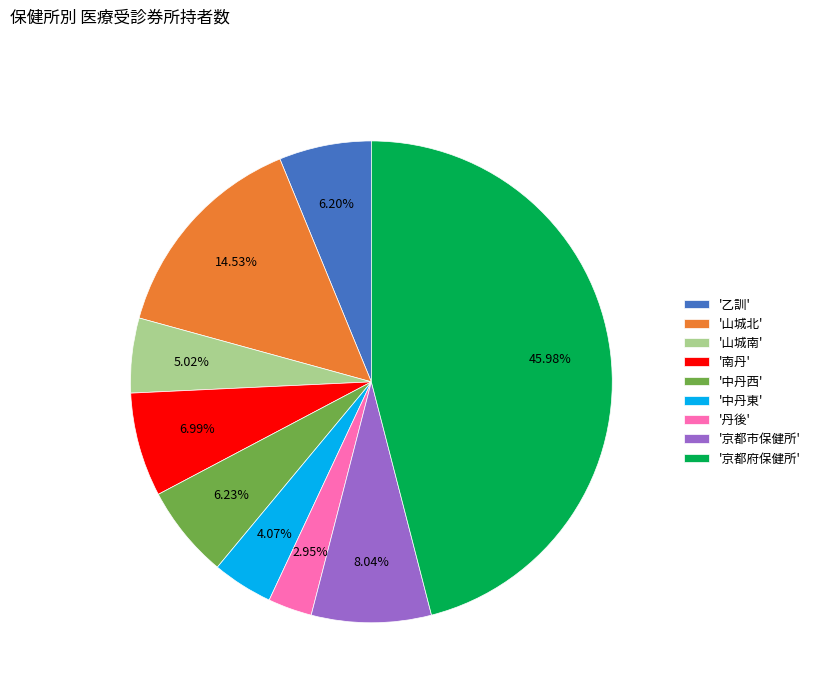

Does any single category account for the majority?

No